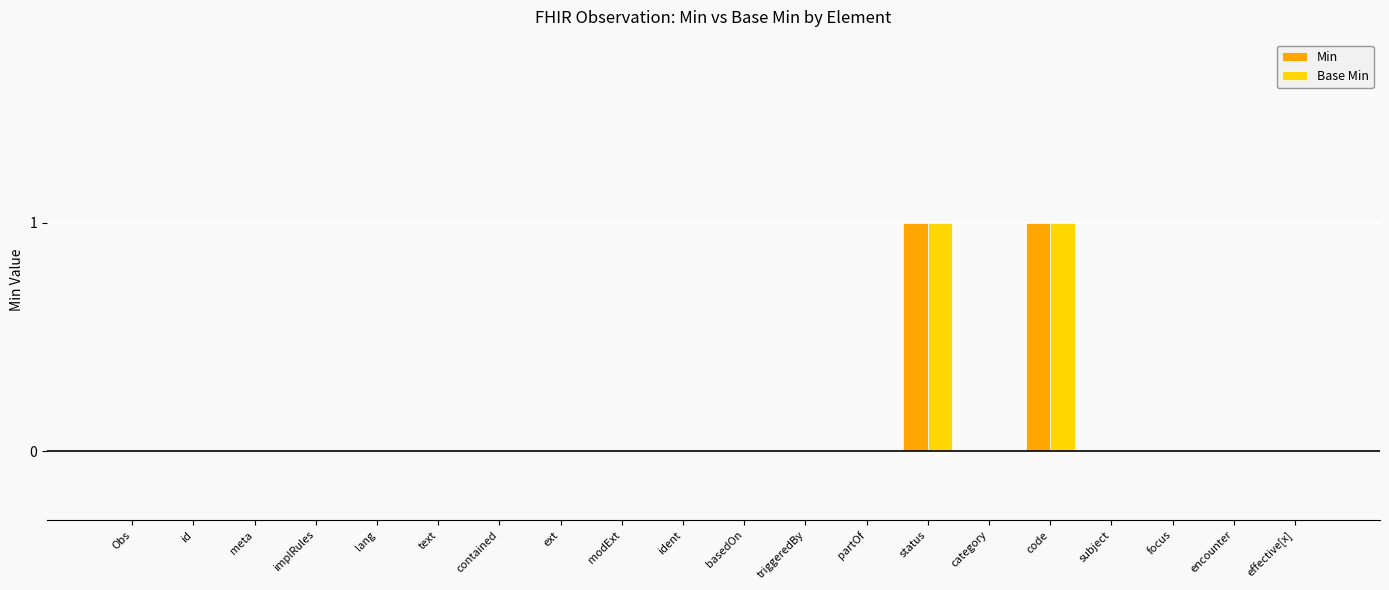

The Min series shows 1 at code. True or false?

True